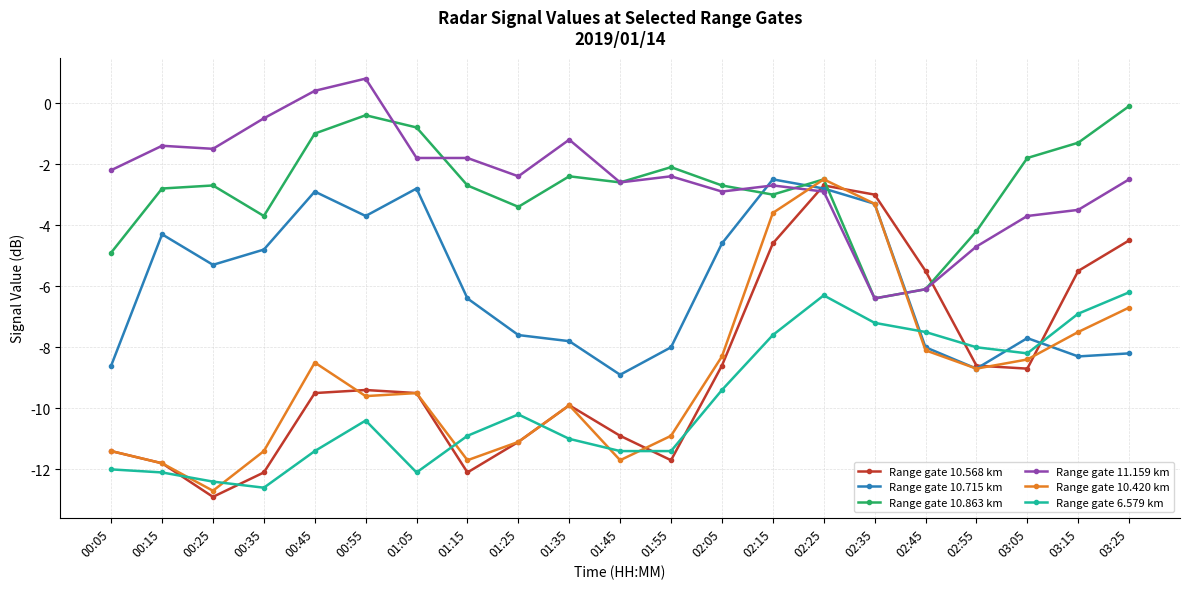

What is the difference between the Range gate 6.579 km values at 00:25 and 00:15?

0.3